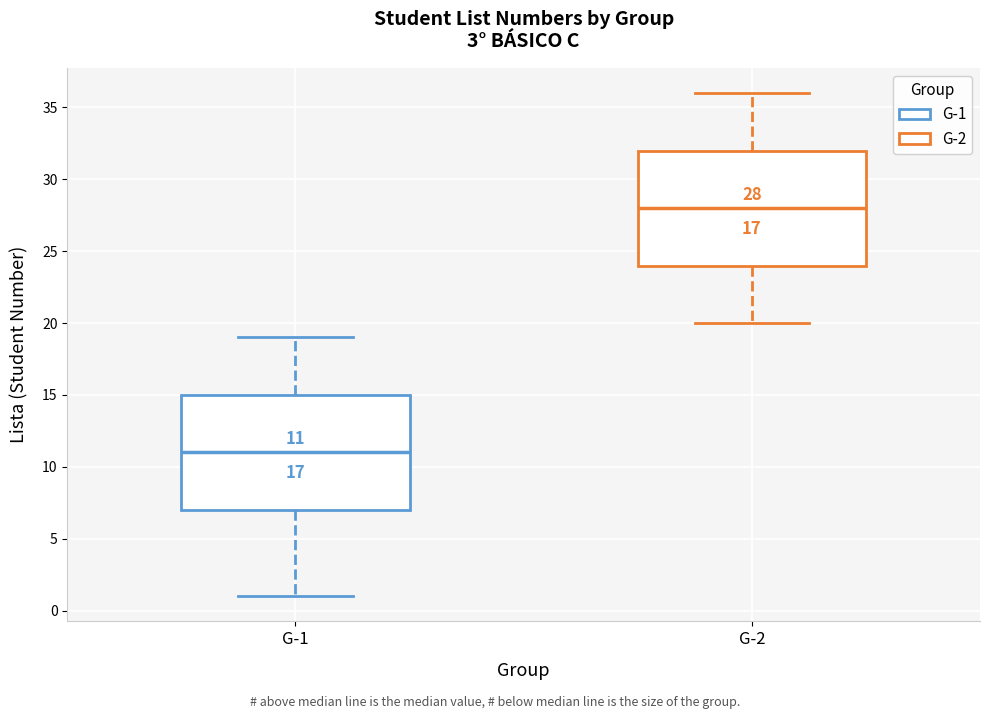

Which box has the lowest median line?

G-1